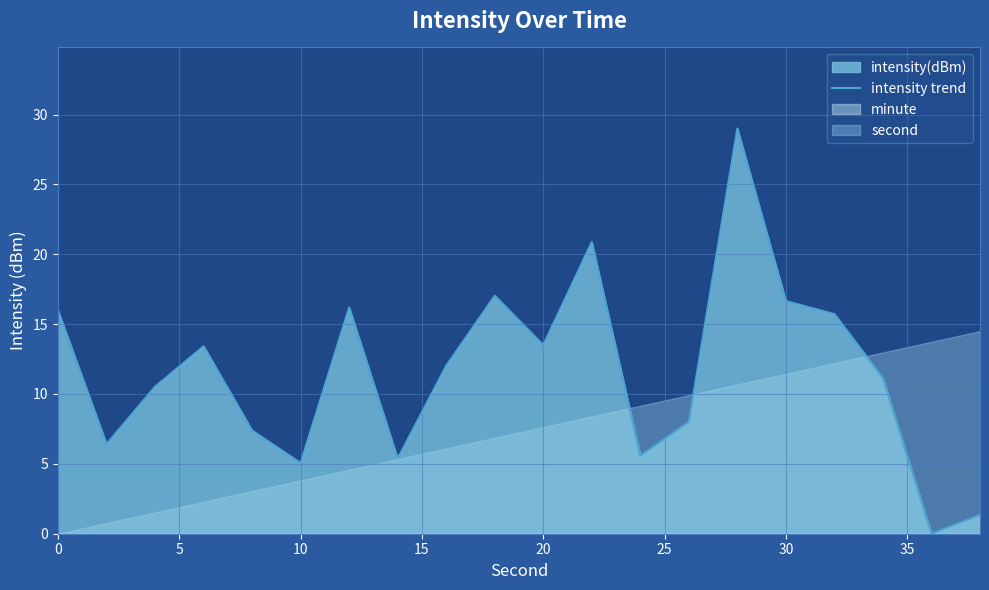

Does the chart have visible grid lines?

Yes